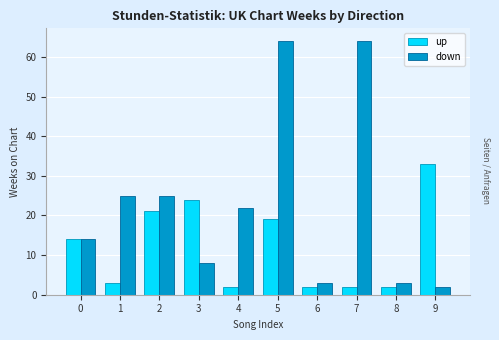

How many bars are there in each group?

2